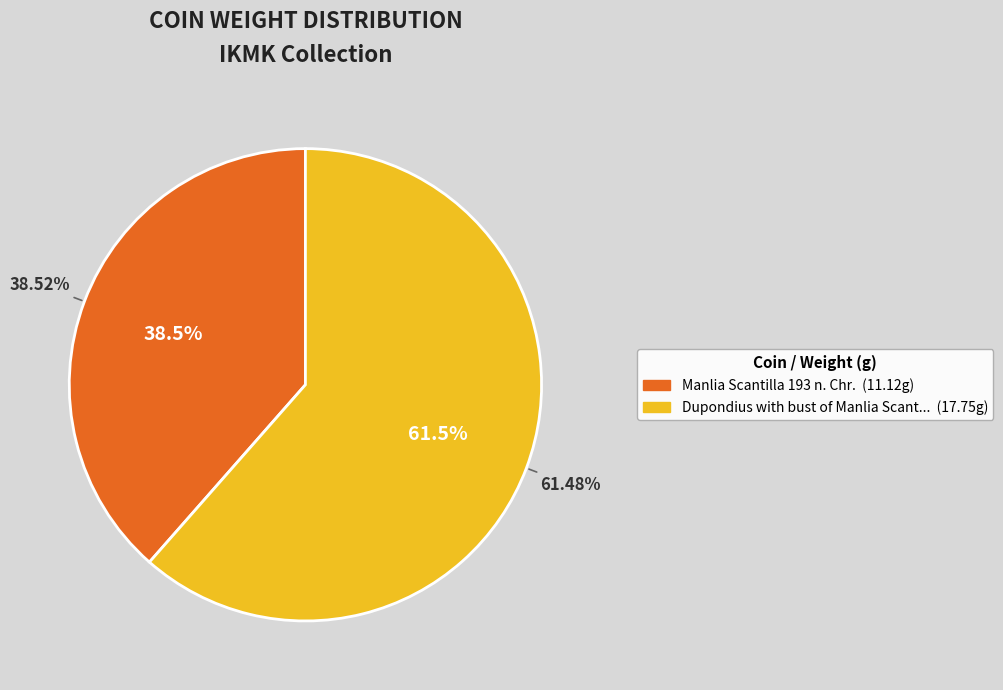

To the nearest percent, what is the average slice percentage?

50%